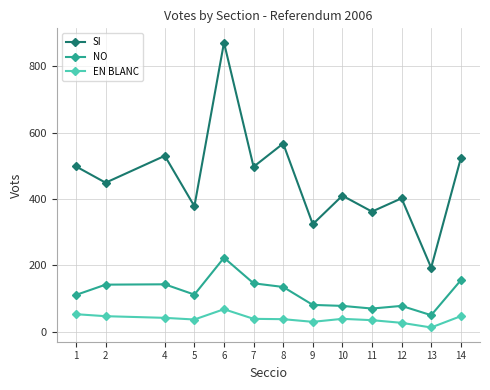

At which category does SI reach its first local peak?

4